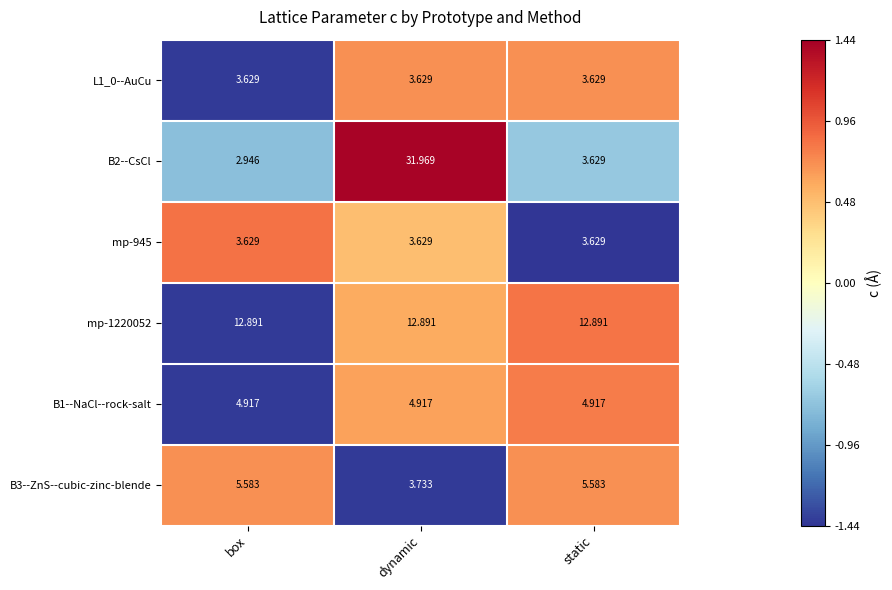

Which category has the lowest value across all series?

box